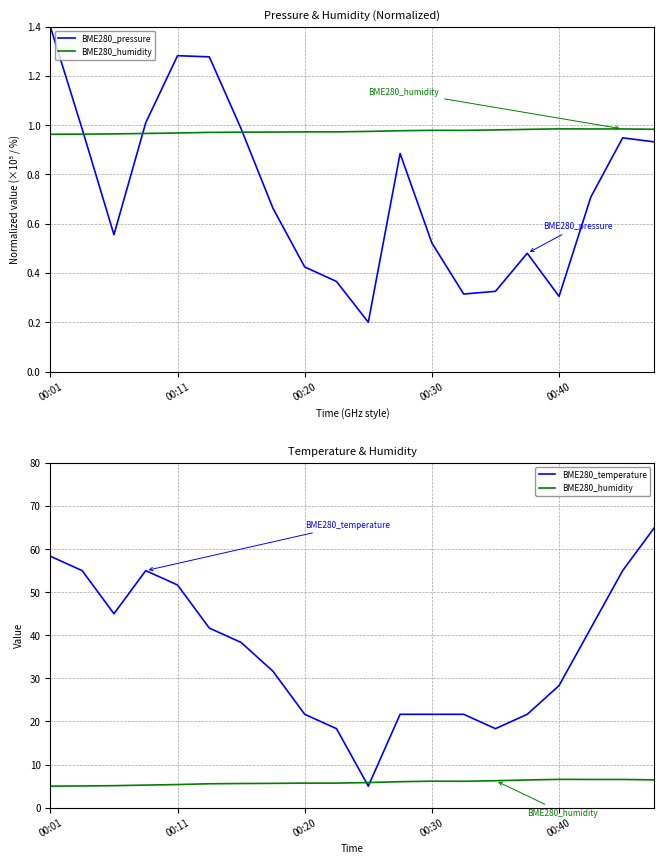

What is the smallest value displayed?

0.2